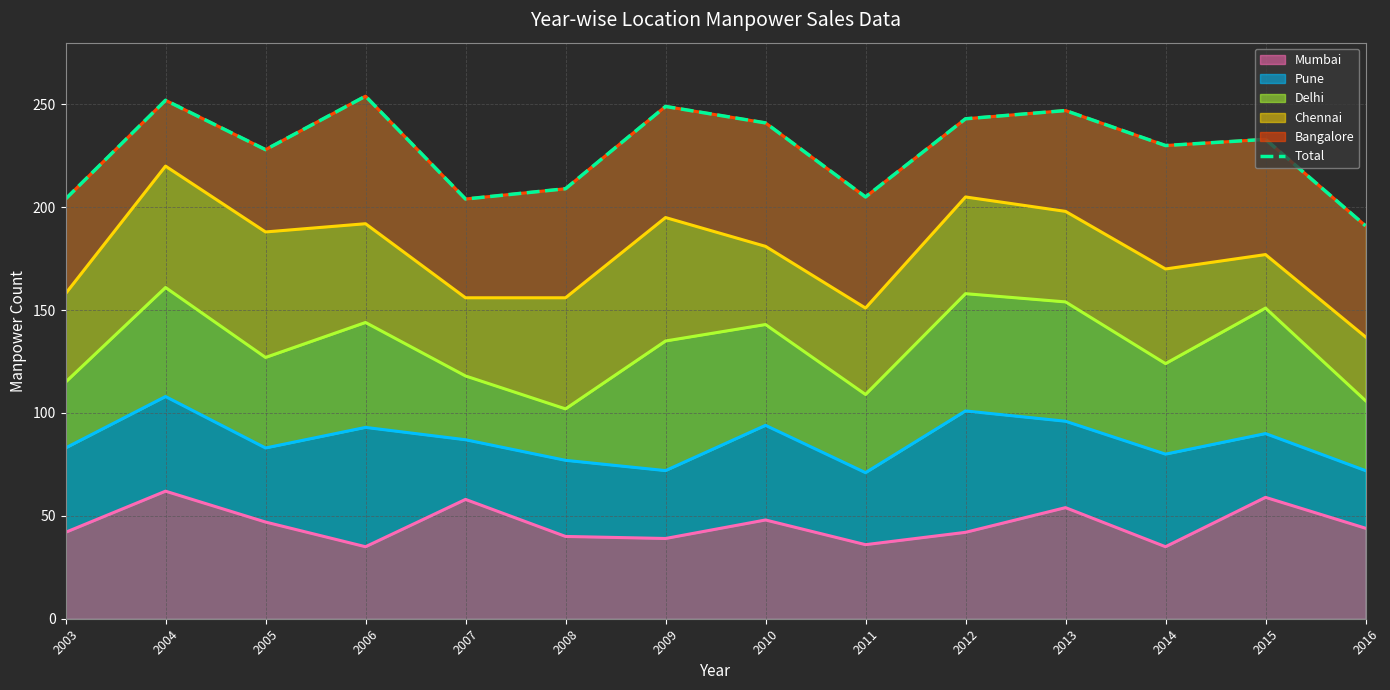

At which label does Pune line first exceed 87?

2004